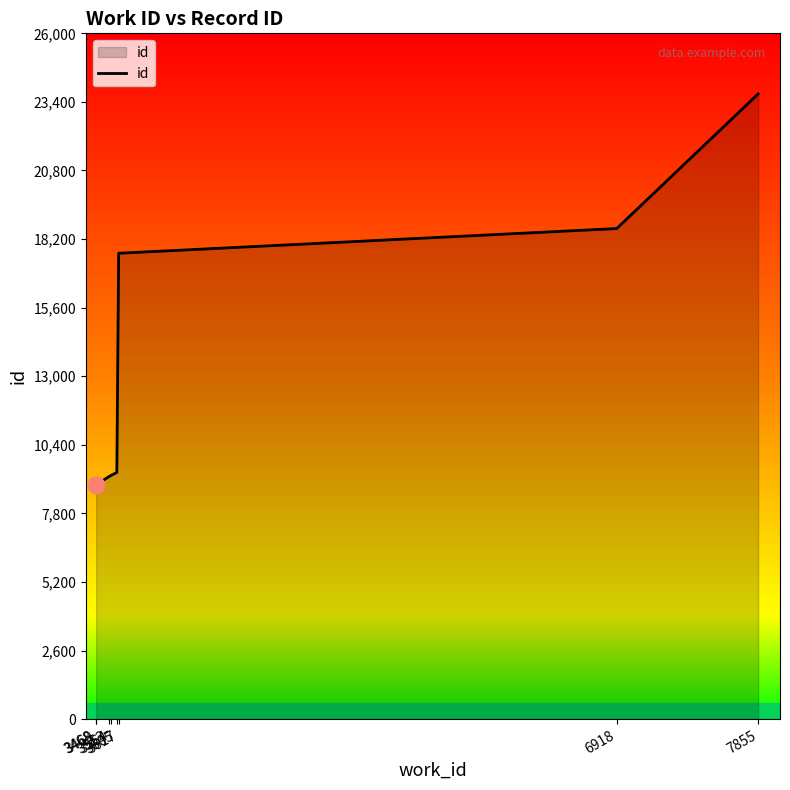

The chart shows a value of 26937 at 6918. True or false?

False